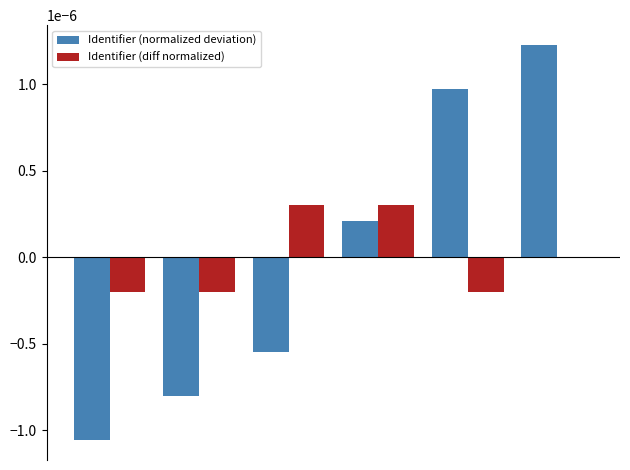

How many groups of bars are there?

6